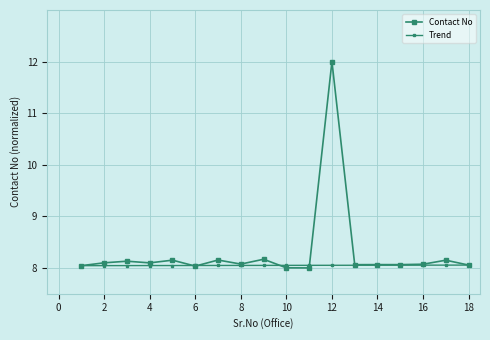

What is the difference between the second highest and second lowest values in the Contact No series?

0.2